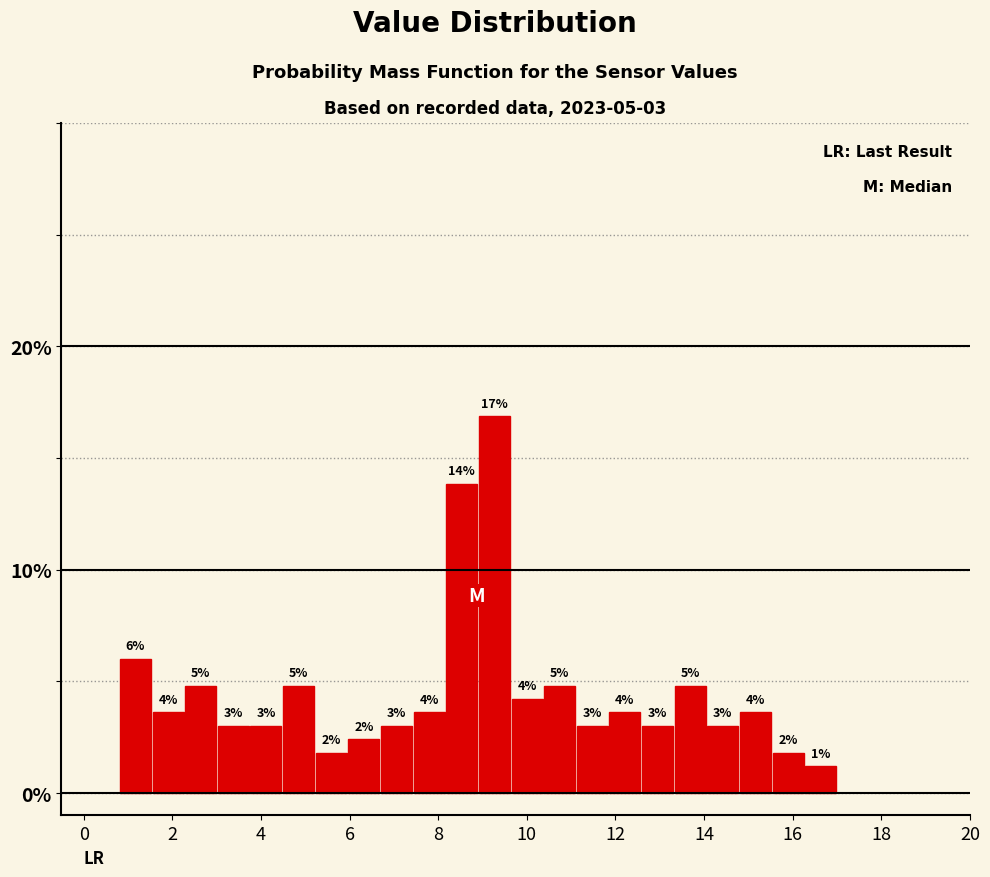

Around what value on the x-axis is the tallest bar? Give the approximate position of its centre, as read against the axis.

9.2